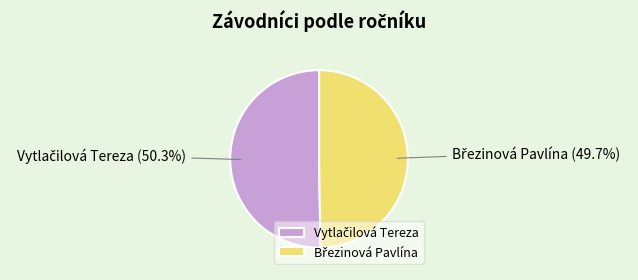

To the nearest percent, what is the average slice percentage?

50%